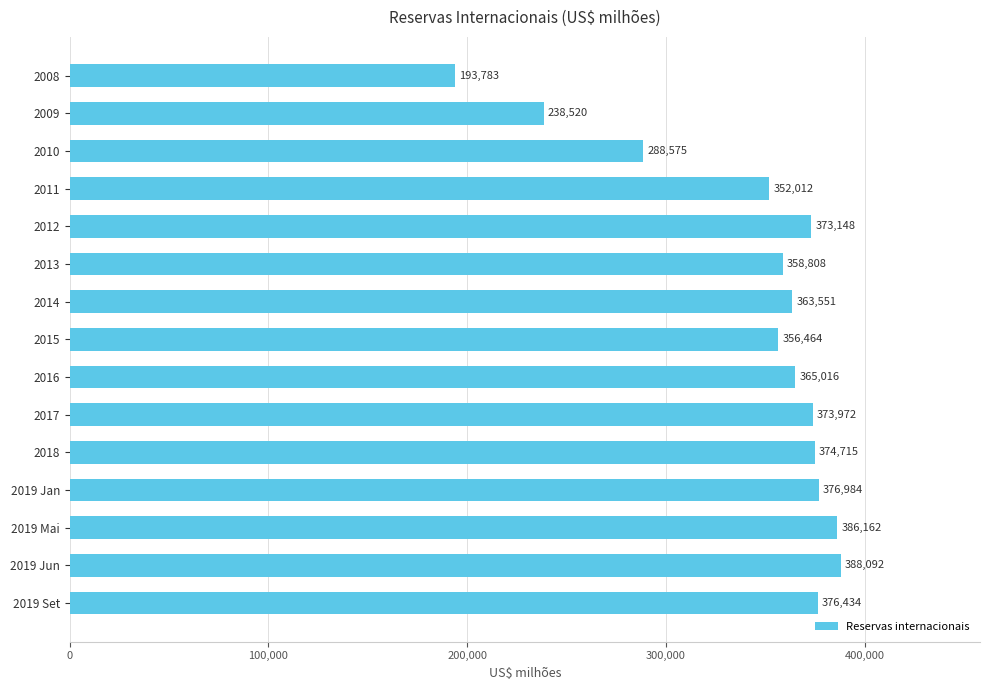

Approximately how many times larger is the value at 2015 compared to 2010?

1.2